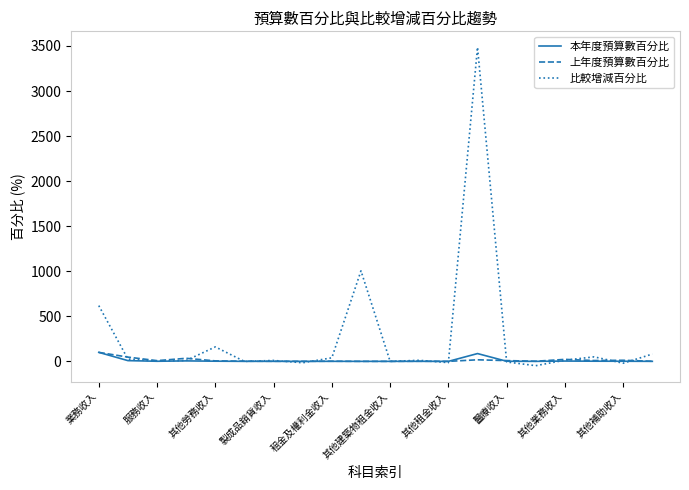

What are all the series names shown in the legend?

本年度預算數百分比, 上年度預算數百分比, 比較增減百分比